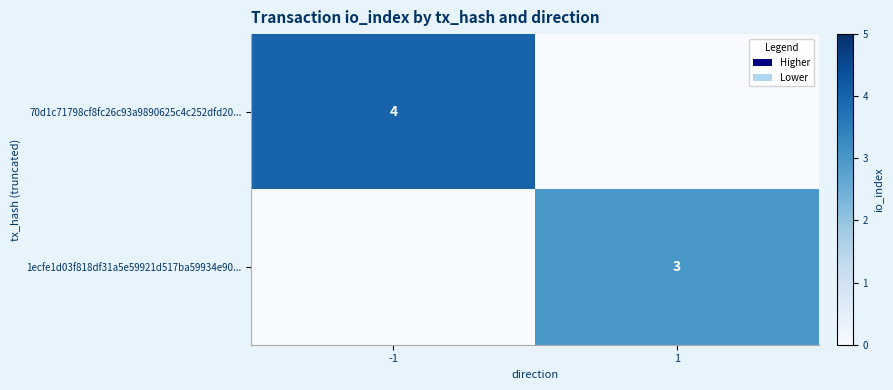

Is the value of 70d1c71798cf8fc26c93a9890625c4c252dfd20... at -1 greater than the value of 1ecfe1d03f818df31a5e59921d517ba59934e90... at 1?

Yes